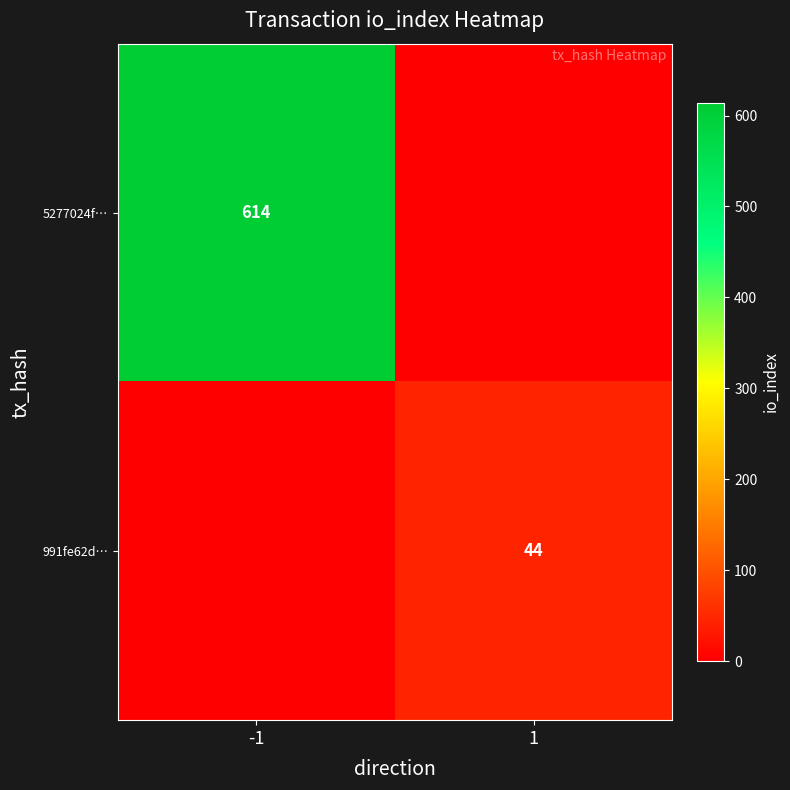

True or false: 991fe62d… has a value of 17 at 1.

False